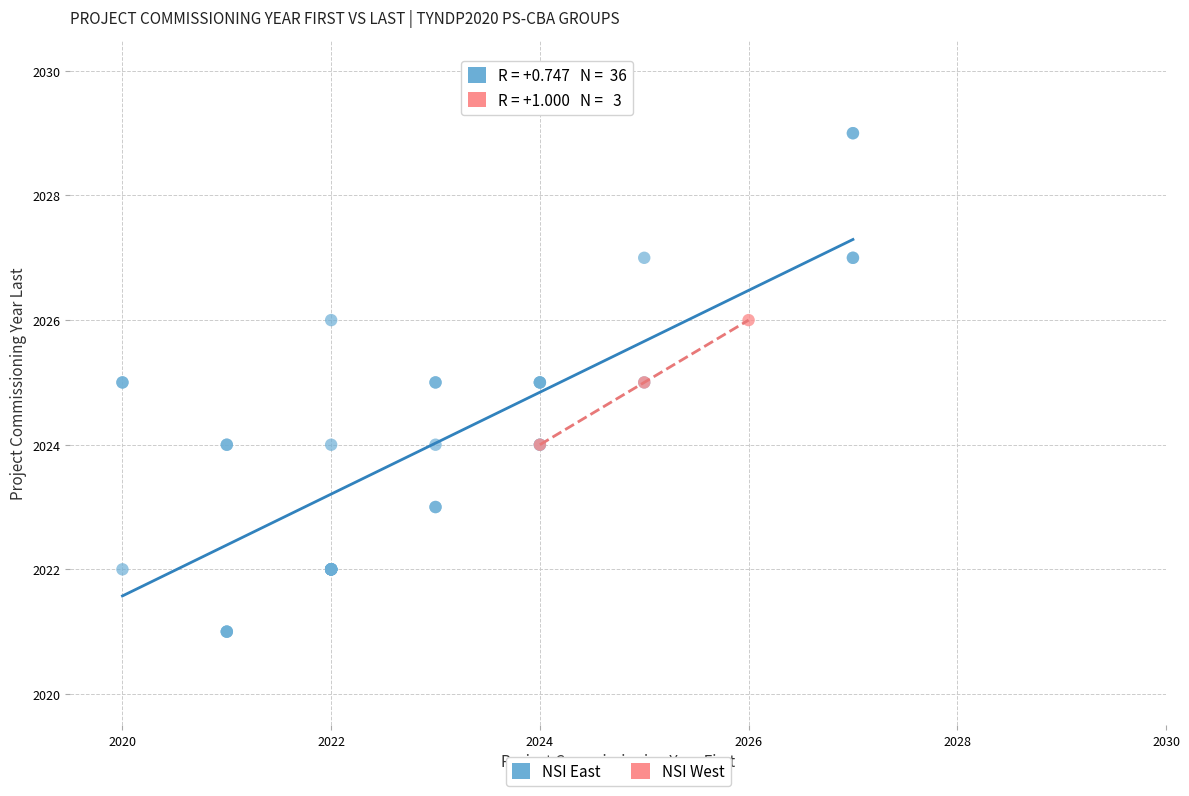

What are all the series names shown in the legend?

NSI East, NSI West